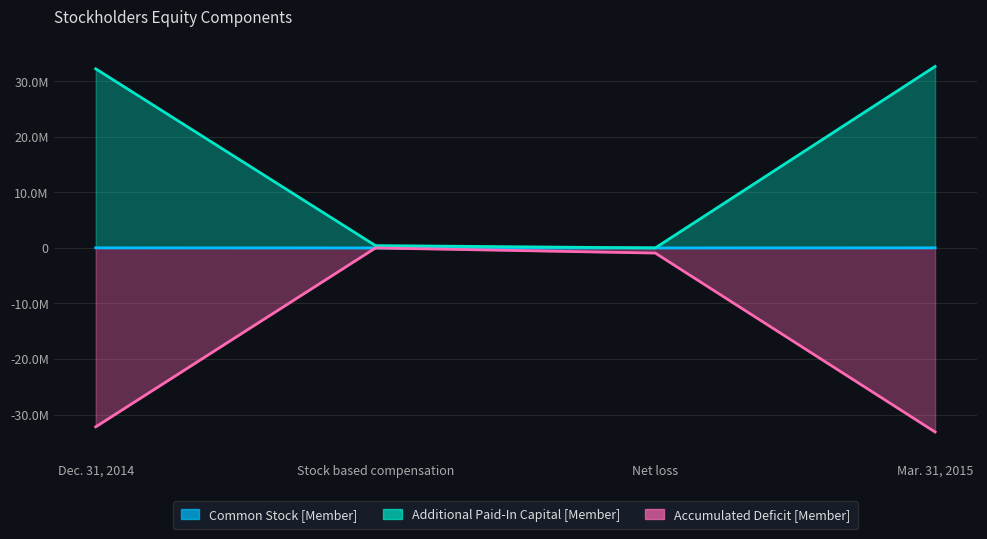

True or false: Common Stock [Member] and Additional Paid-In Capital [Member] intersect in this chart.

False